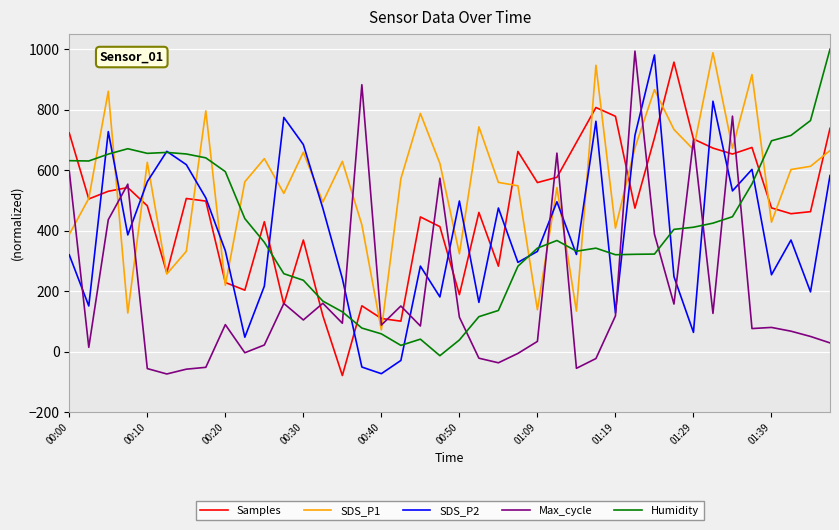

True or false: SDS_P1 and SDS_P2 intersect in this chart.

True